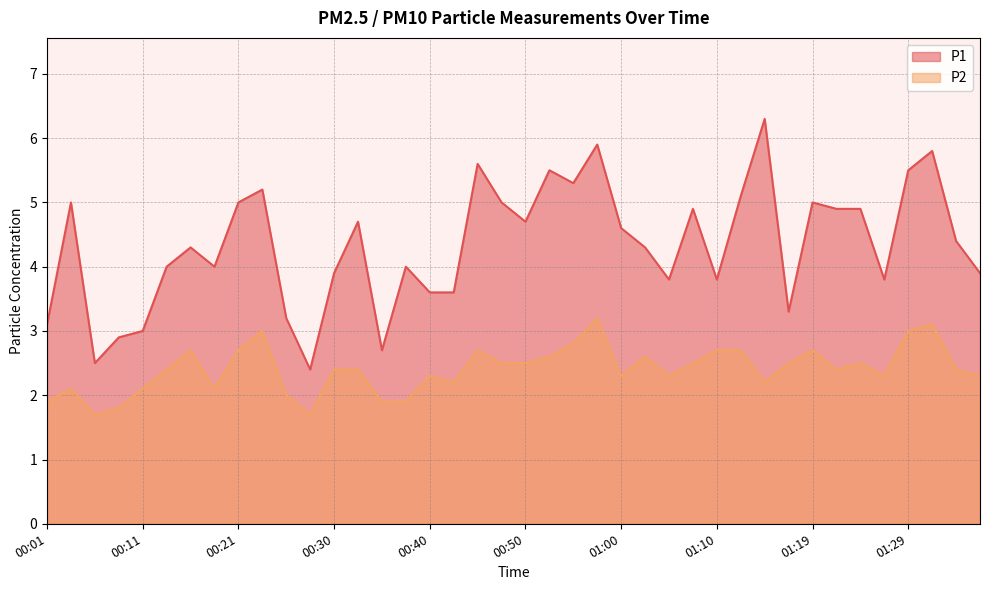

What is the sum of all P1 values?

173.4